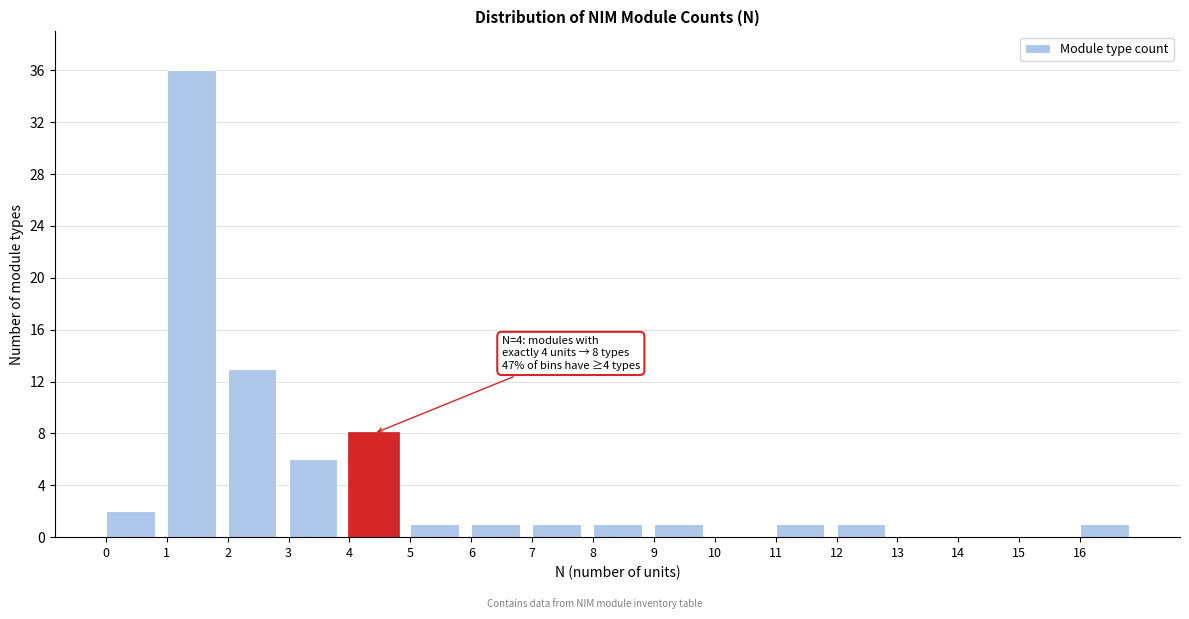

Over which range of the x-axis is the bar tallest?

1 to 2